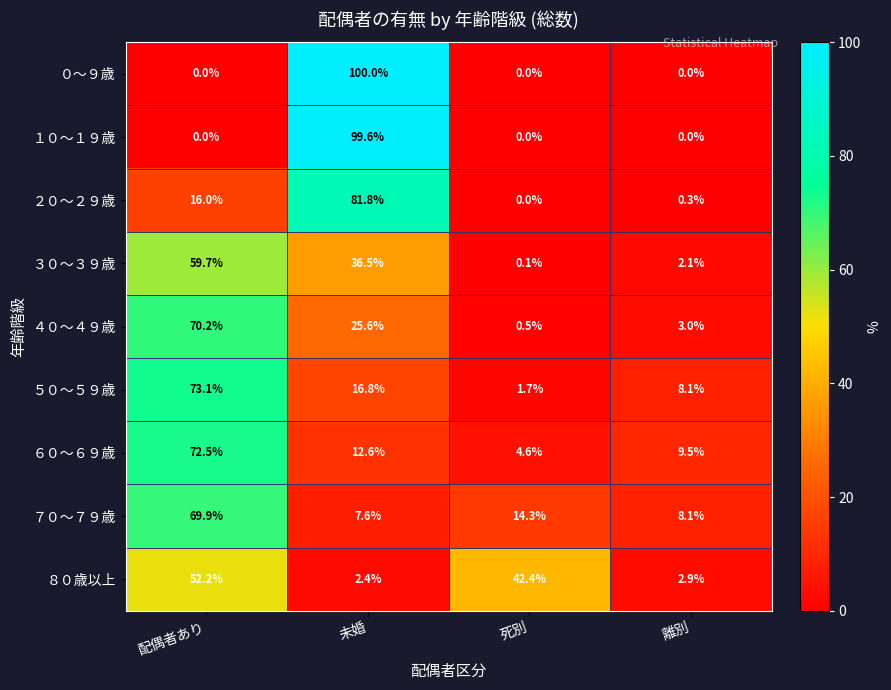

What is the sum of all １０～１９歳 values?

99.6